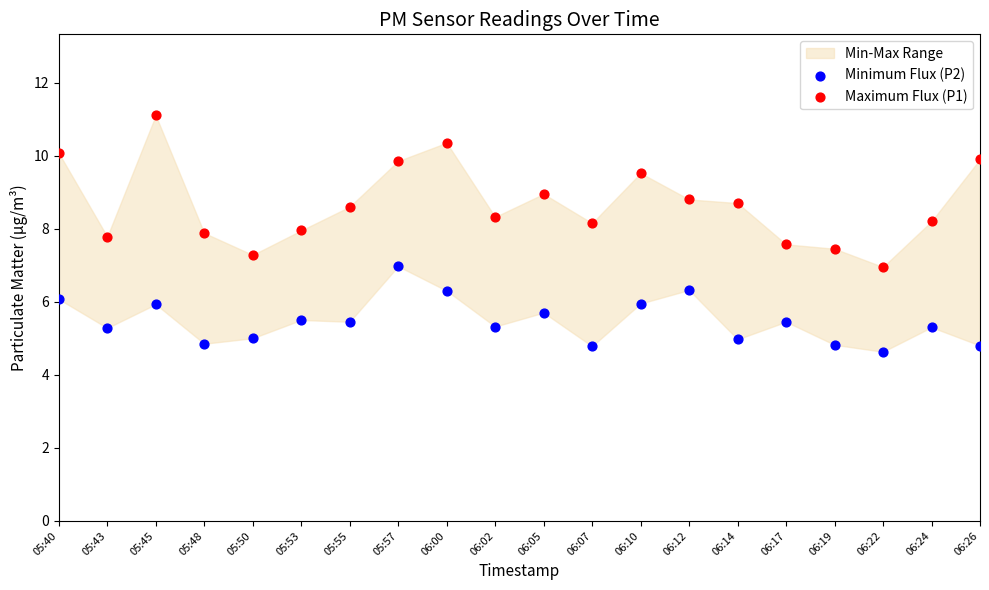

Which series contains the highest Y value?

Maximum Flux (P1)